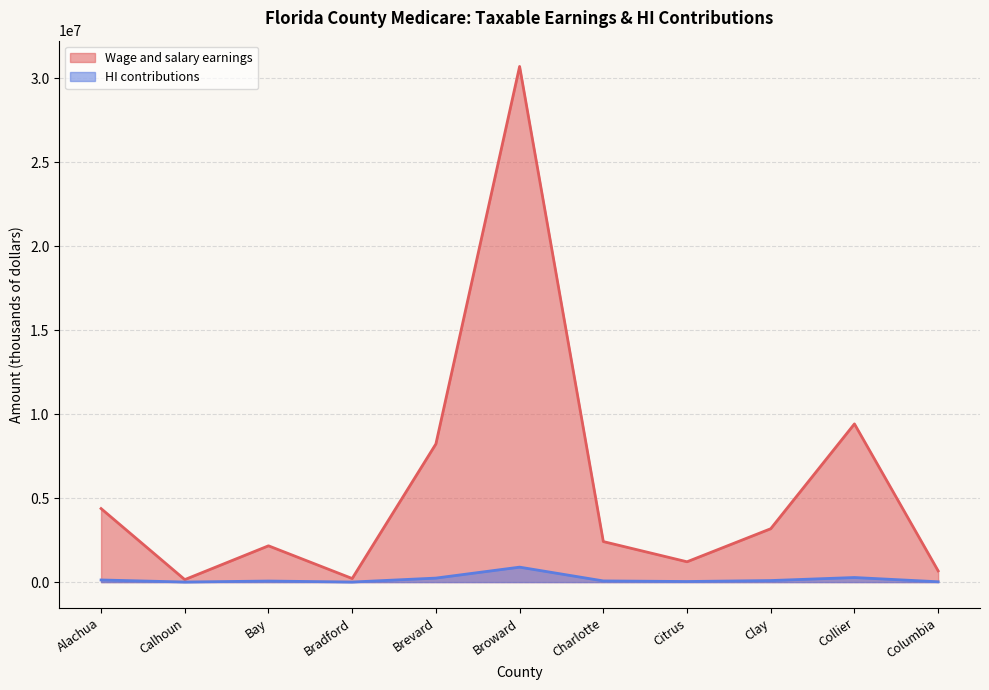

Does the chart have visible grid lines?

Yes